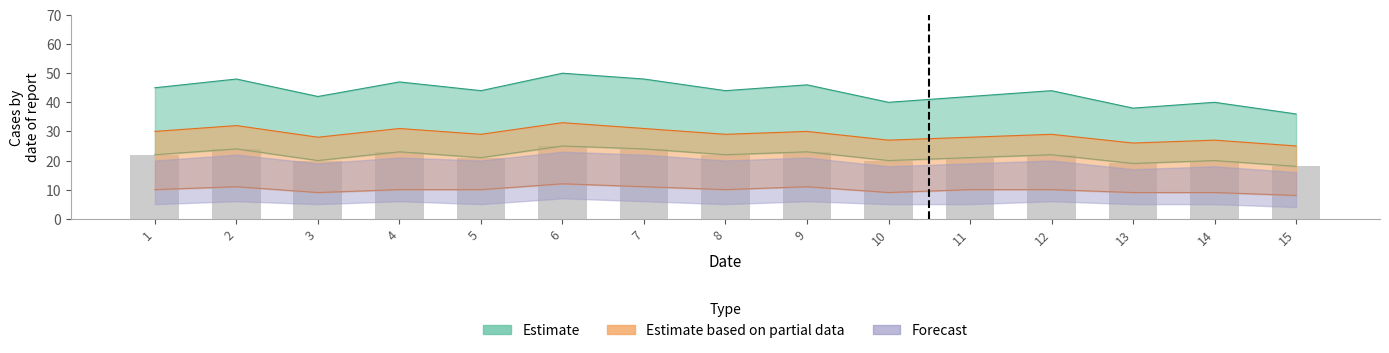

Which category has the lowest value in the Forecast_high series?

15